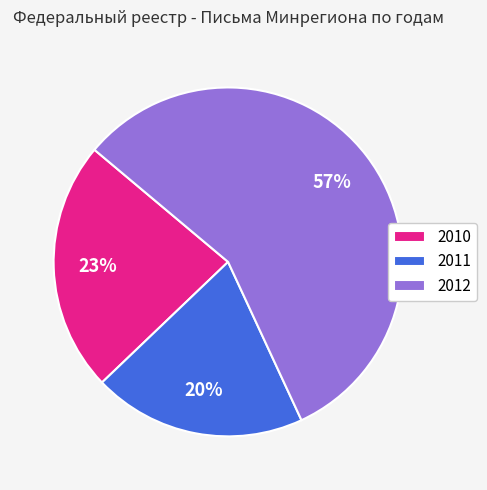

To the nearest percent, what is the difference between the largest and smallest slice percentages?

37%